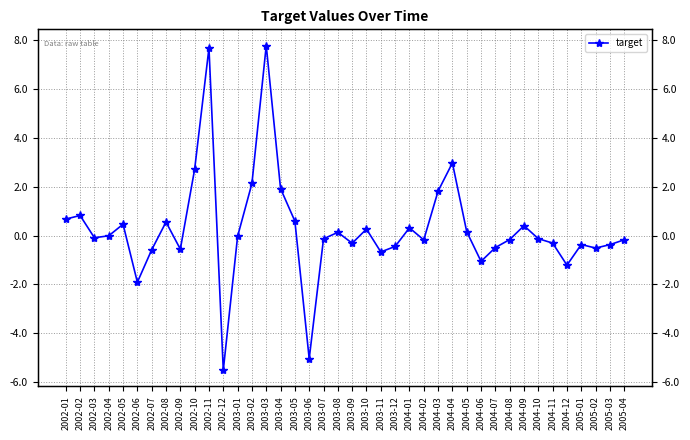

At which category does the data reach its first local peak?

2002-02